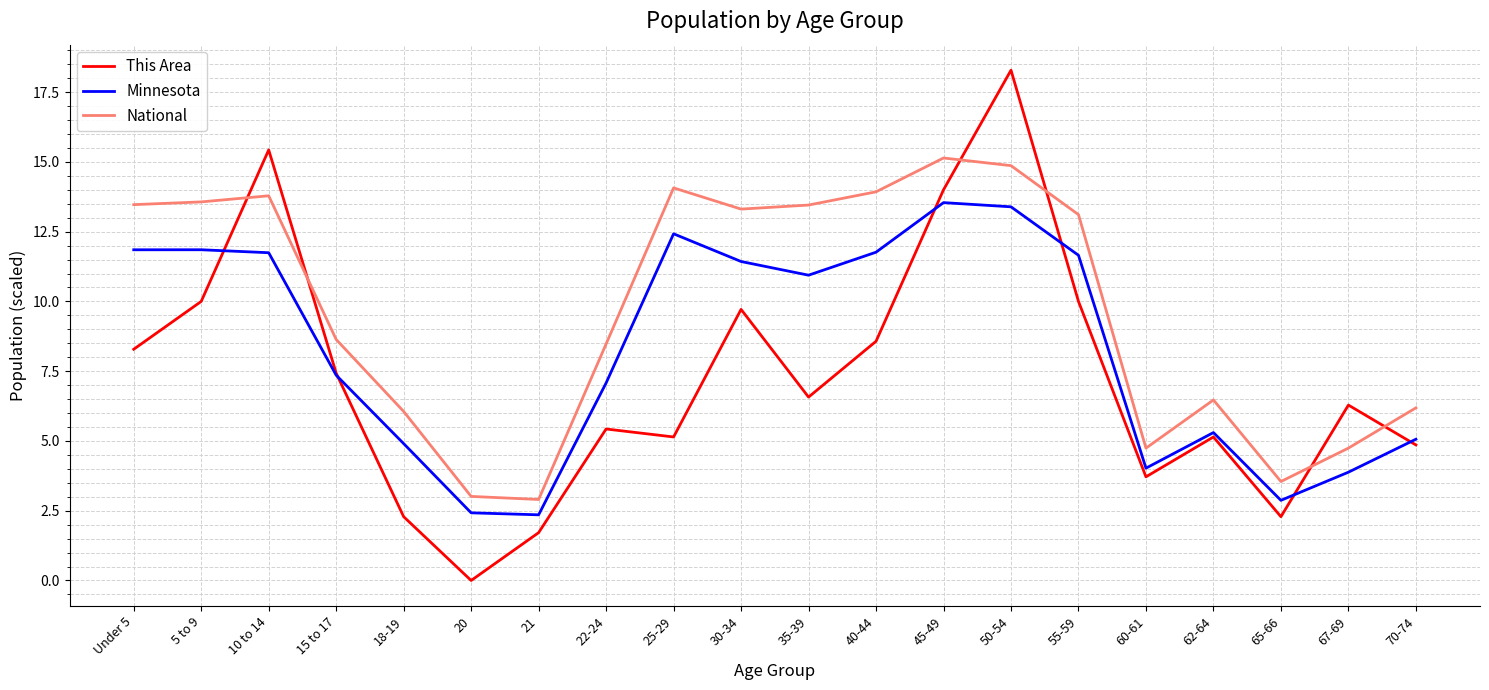

True or false: National has a value of 25.7 at 45-49.

False